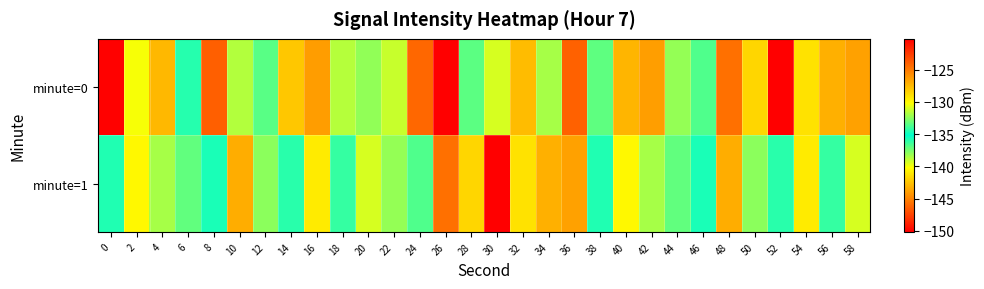

What is the smallest value displayed?

-150.2